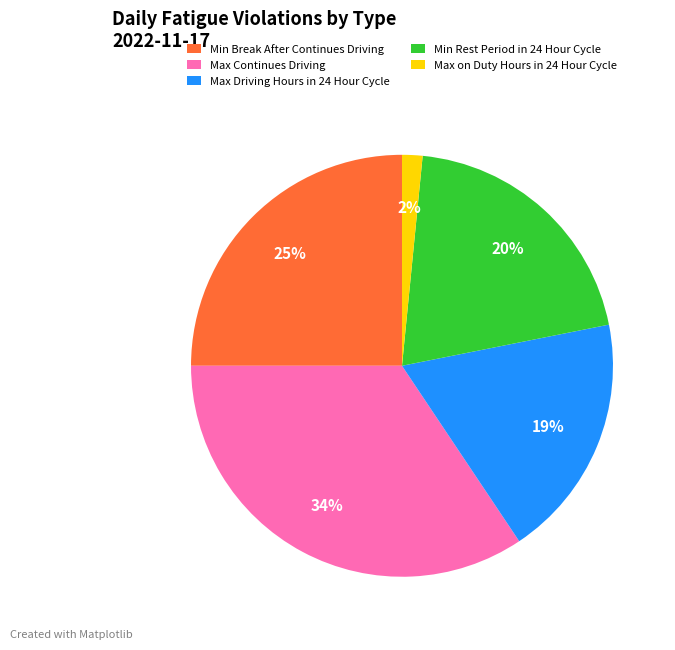

What percentage is the Min Break After Continues Driving slice, to the nearest percent?

25%